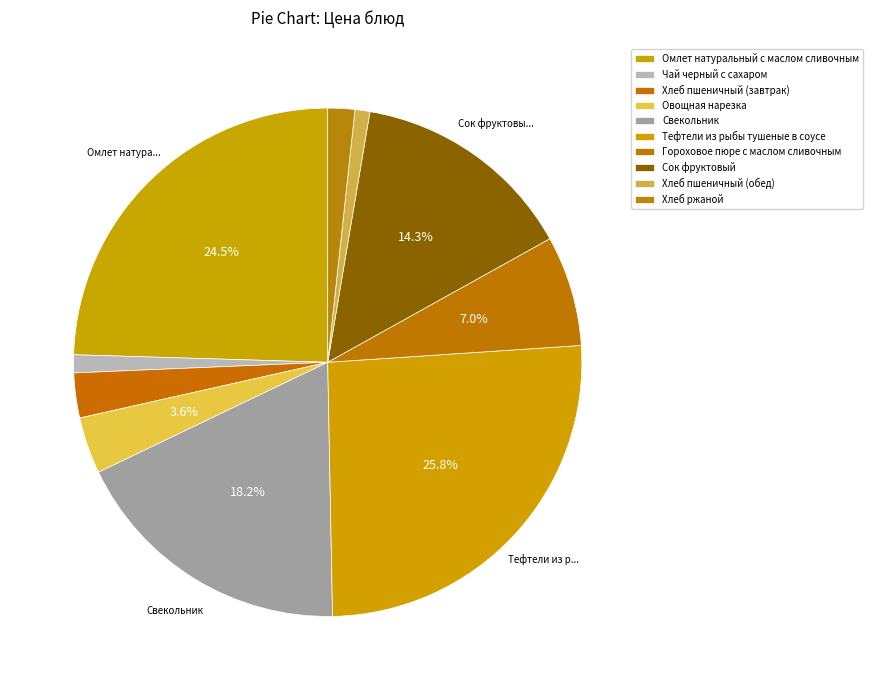

The Чай черный с сахаром slice represents 1% of the pie. True or false?

True